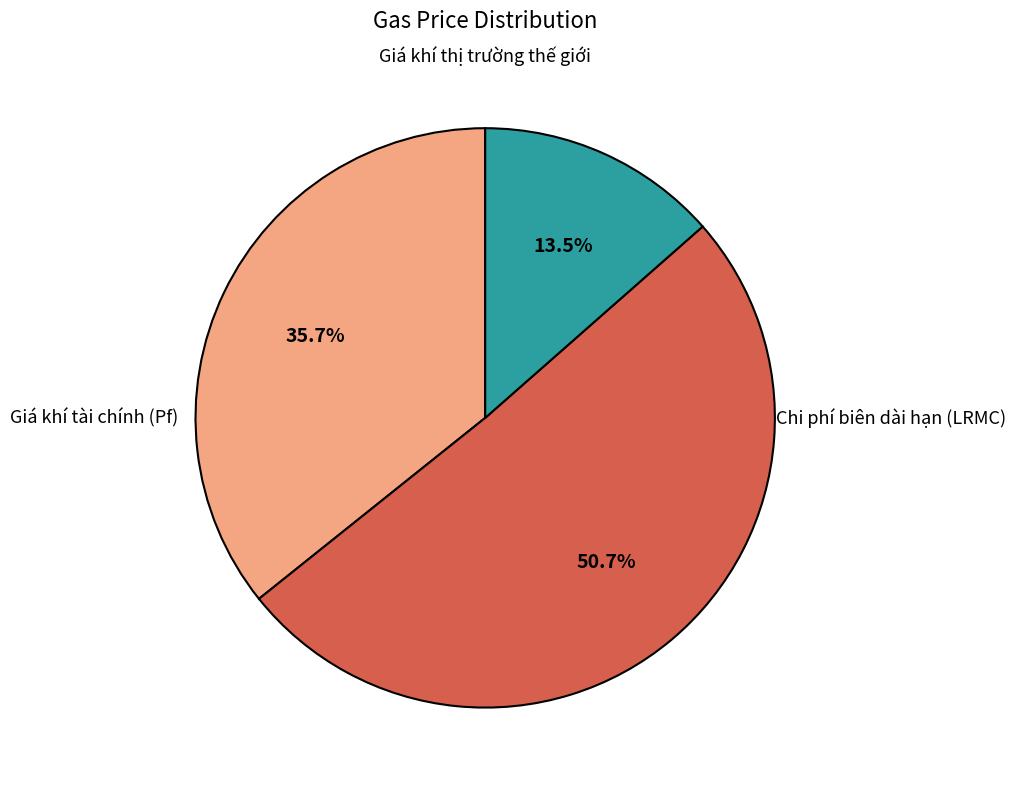

Is there any slice that represents more than half of the pie?

Yes